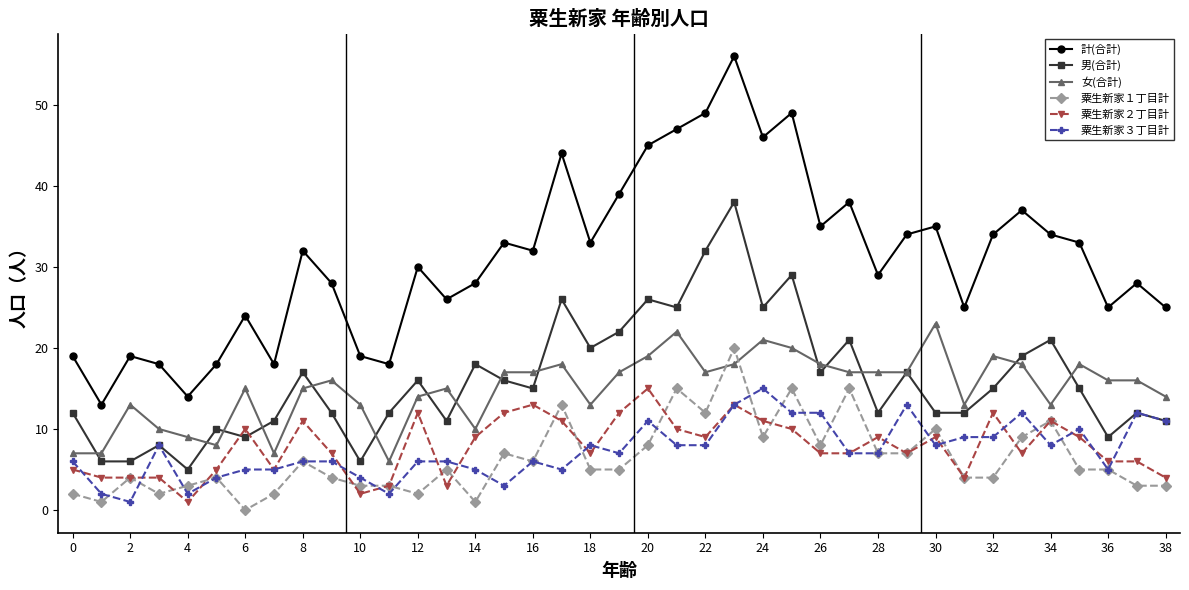

Which series has the widest spread of values?

計(合計)